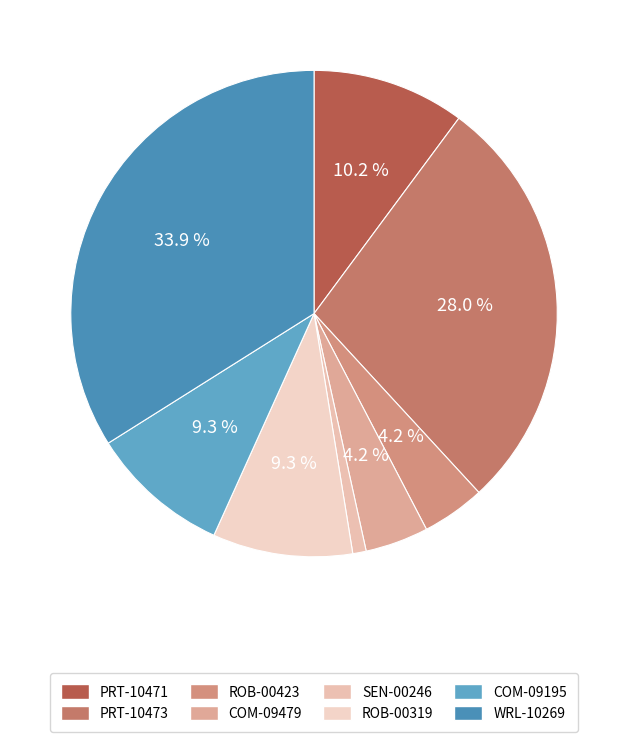

Which slice is the smallest?

SEN-00246